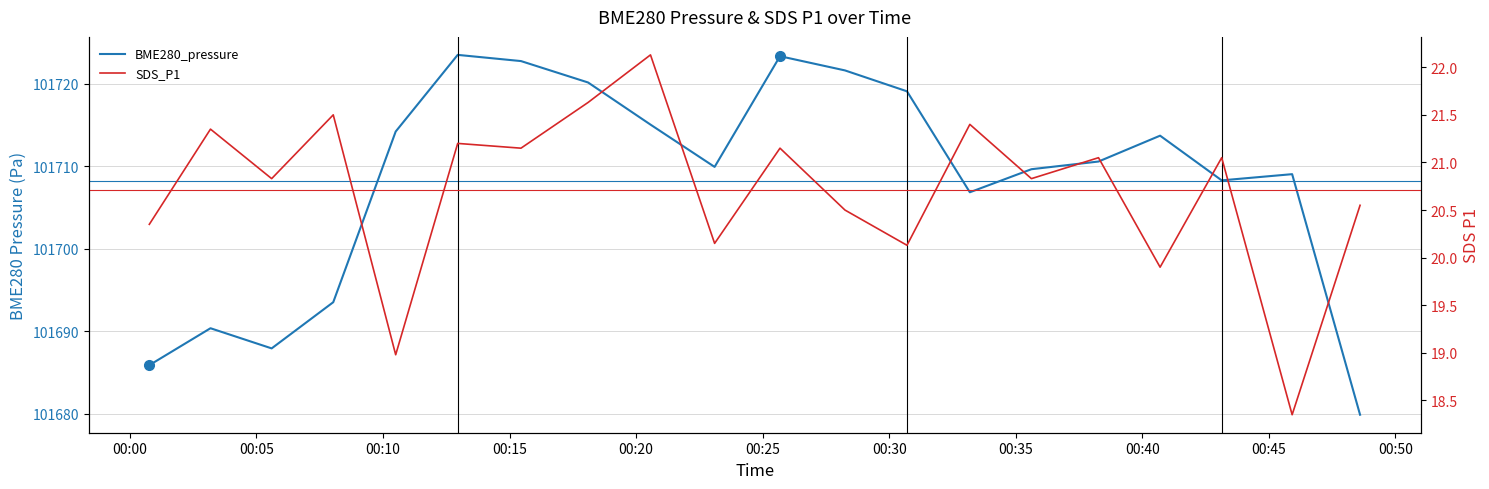

True or false: BME280_pressure and SDS_P1 cross at least once.

False